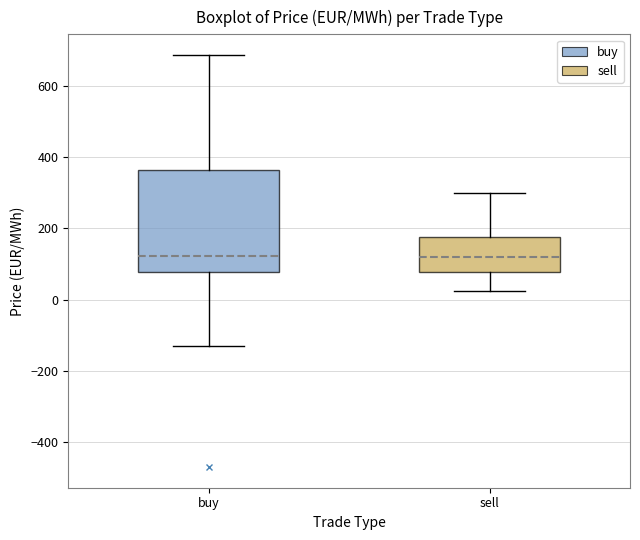

Where does the median line of the box for buy sit on the y-axis? The values are not printed on the chart, so give them approximately, as read against the axis.

120